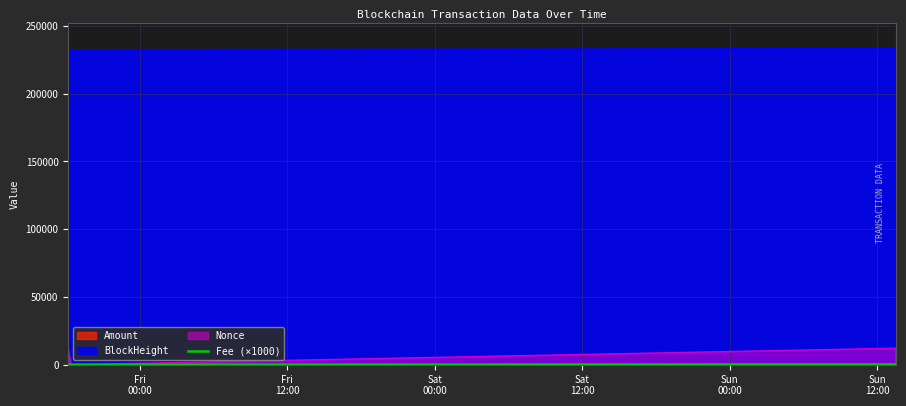

Does the chart have visible grid lines?

Yes